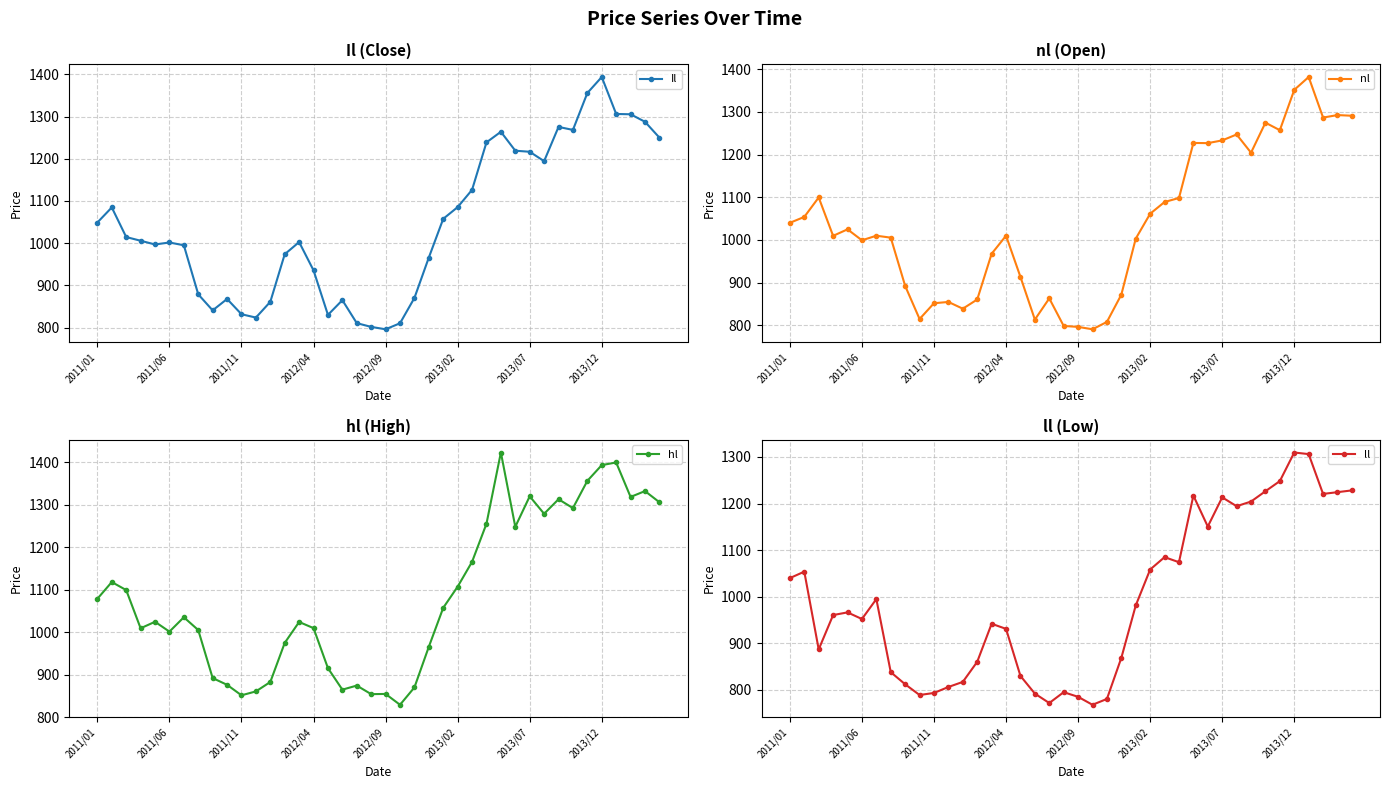

Between 2012/09 and 12, which series saw the biggest shift?

nl